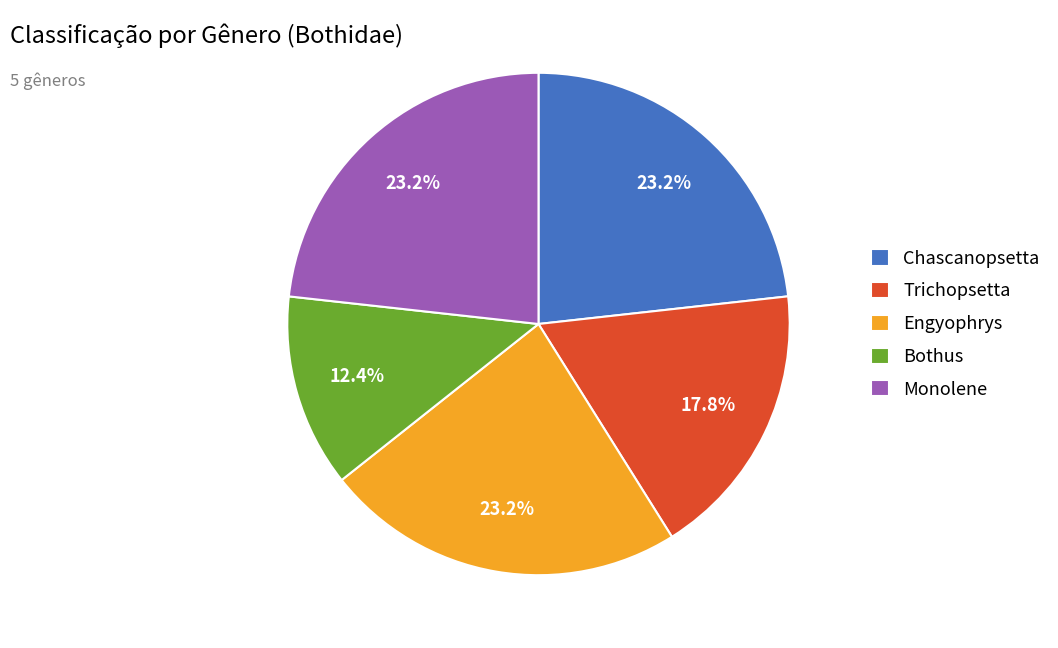

What is the ratio of the value at Trichopsetta to the value at Engyophrys?

0.8